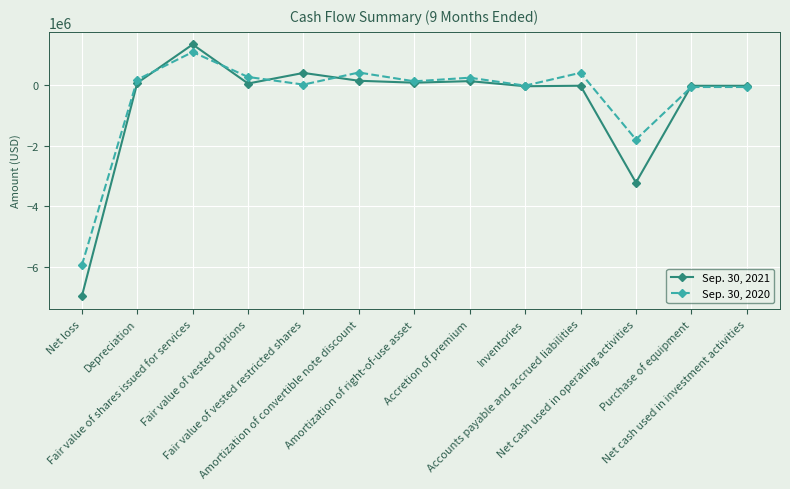

Which series has the largest range (max minus min)?

Sep. 30, 2021